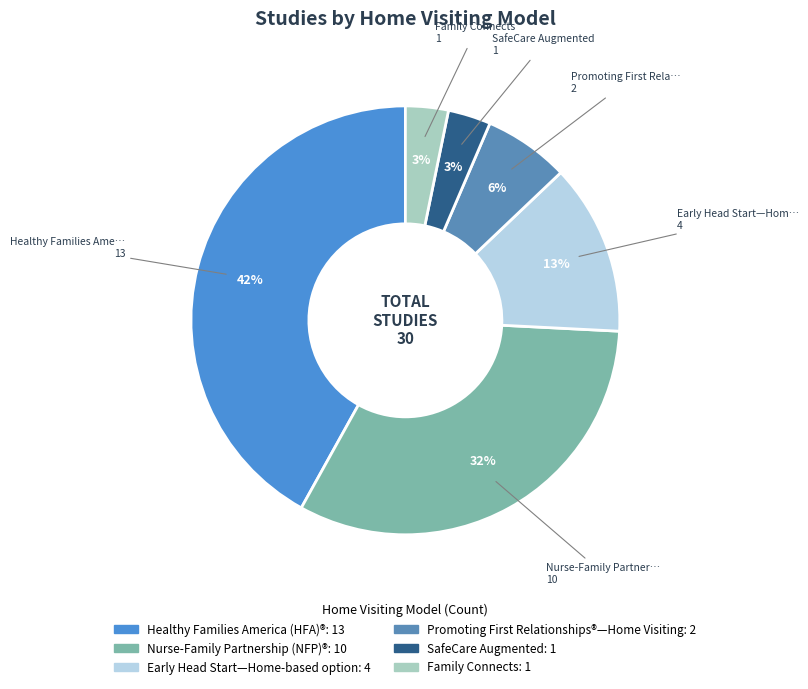

To the nearest percent, what percentage of the pie is Nurse-Family Partnership (NFP)®?

32%